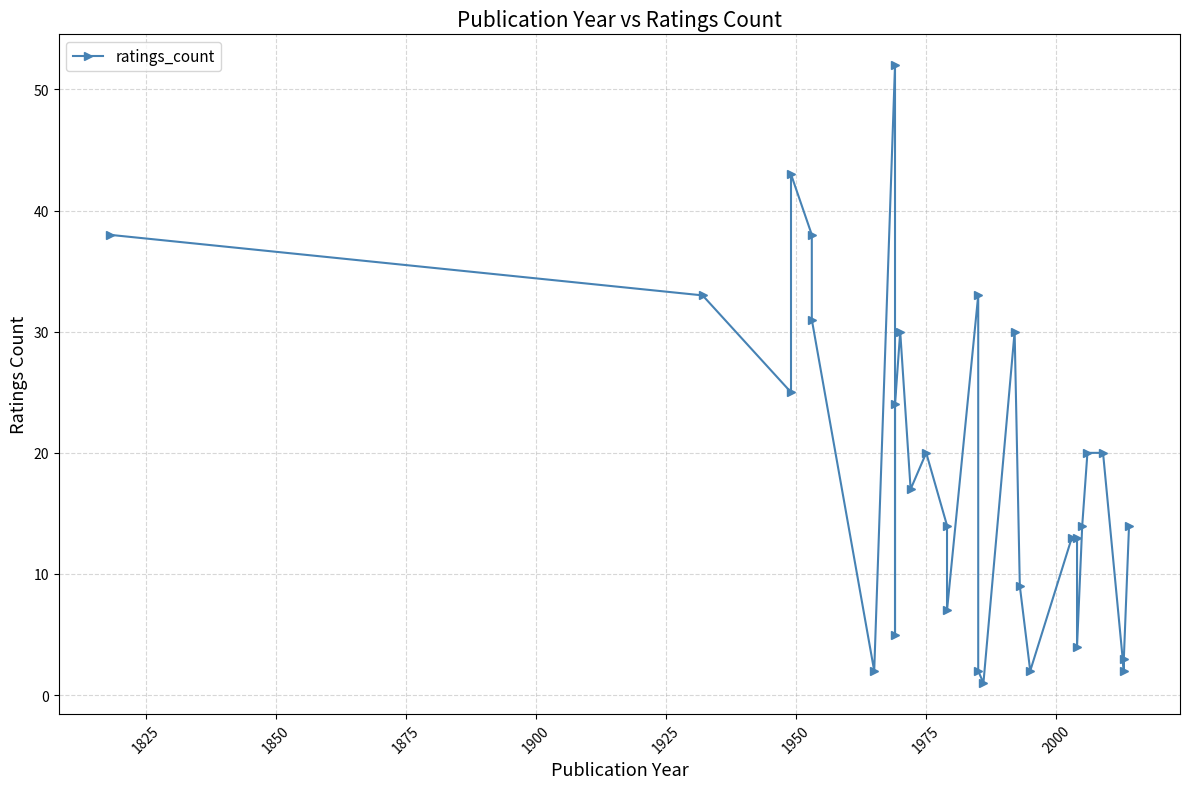

How many data points are less than 17?

15